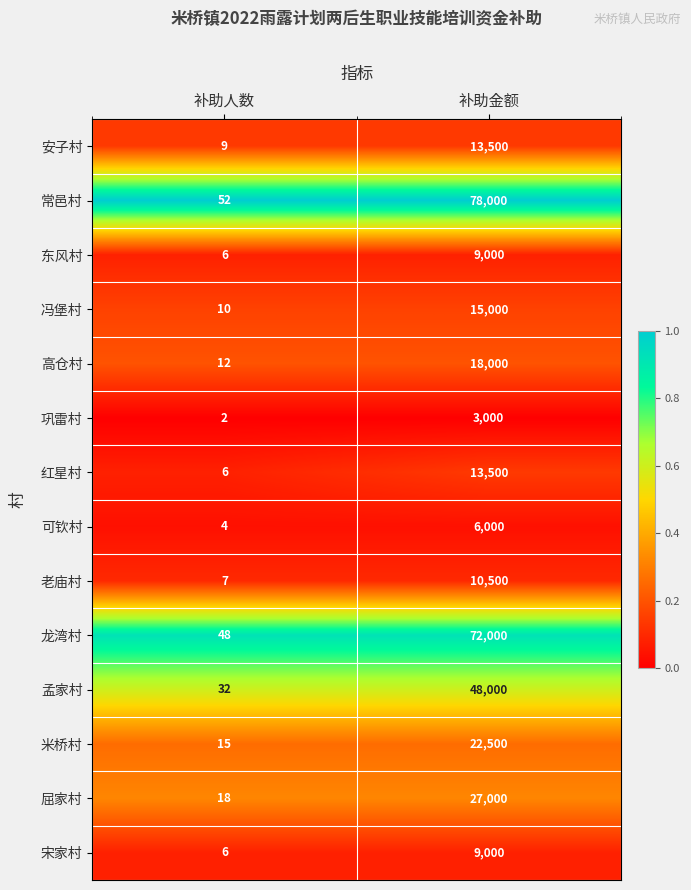

What is the maximum value for 巩雷村?

3000